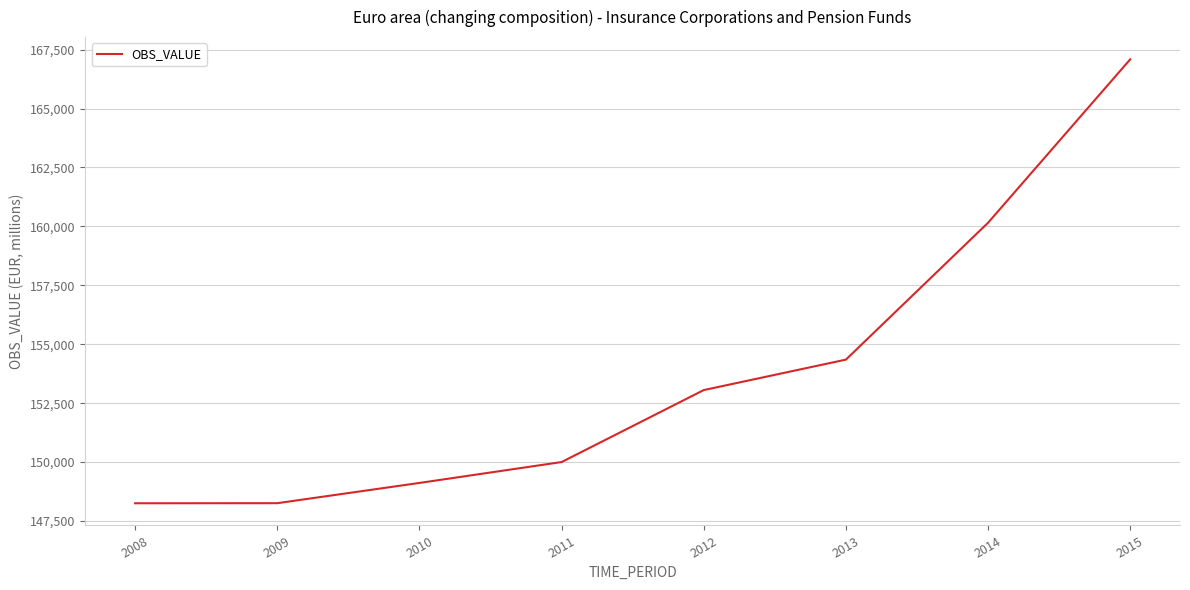

What is the sum of all values?

1230269.3